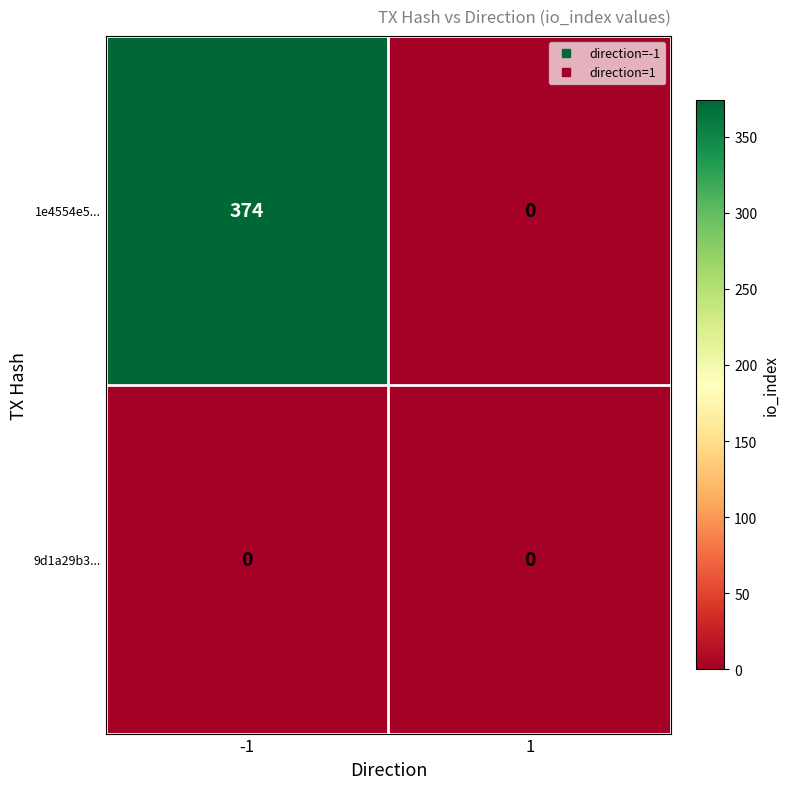

The 9d1a29b3... series shows 0 at 1. True or false?

True